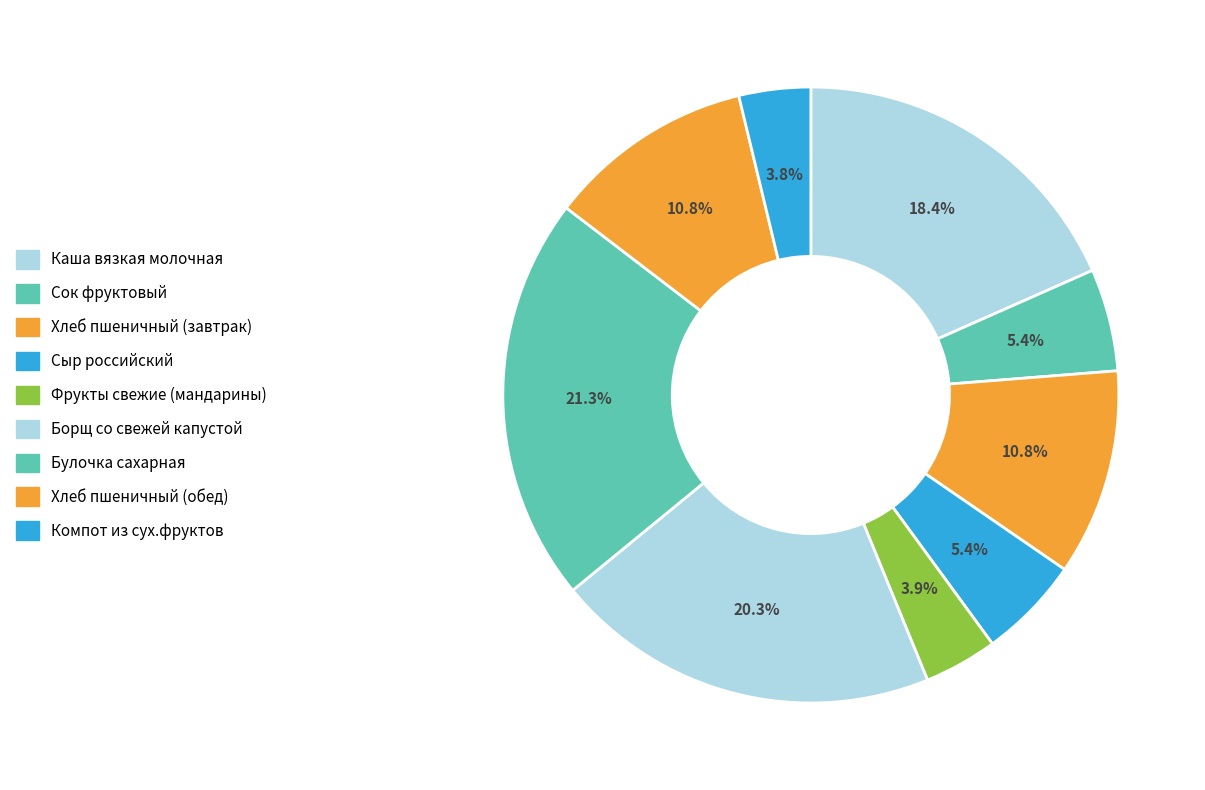

How many segments does this pie chart have?

9